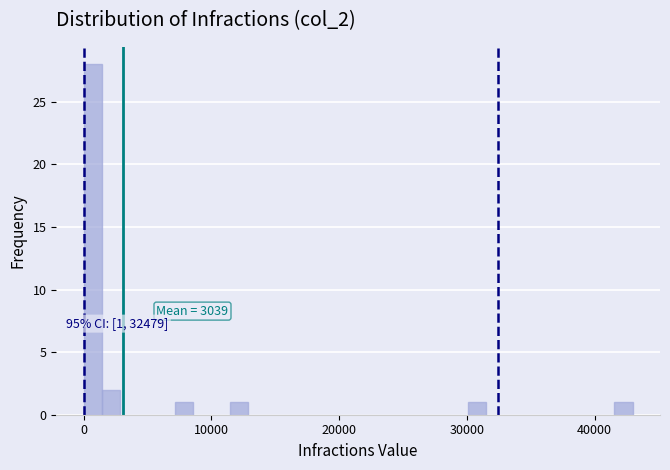

Read against the x-axis, roughly where is the centre of the tallest bar?

1000